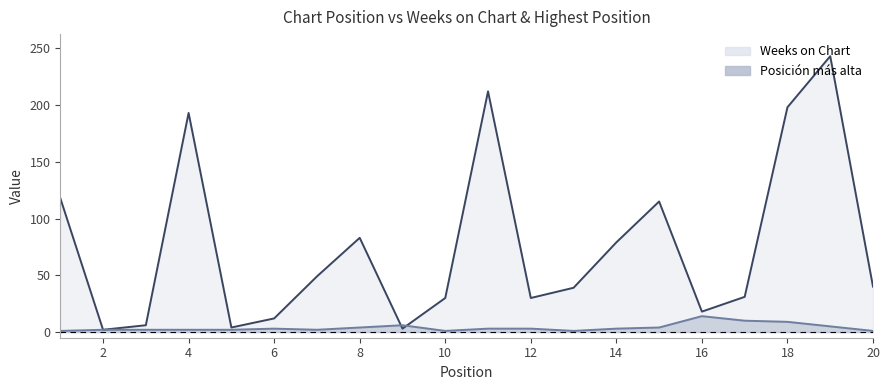

Where is Posicion mas alta nearest to the value 7?

9